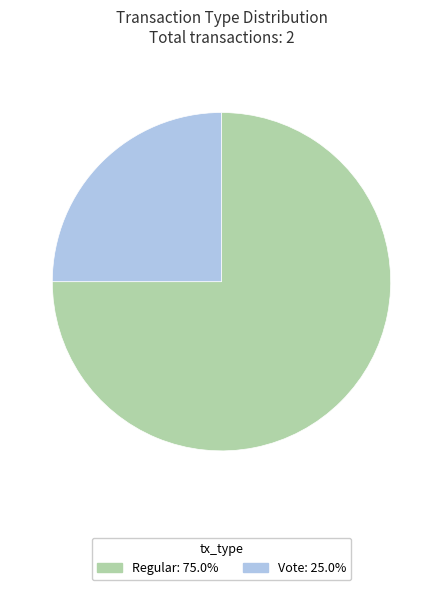

Rank the categories by value from lowest to highest.

Vote, Regular